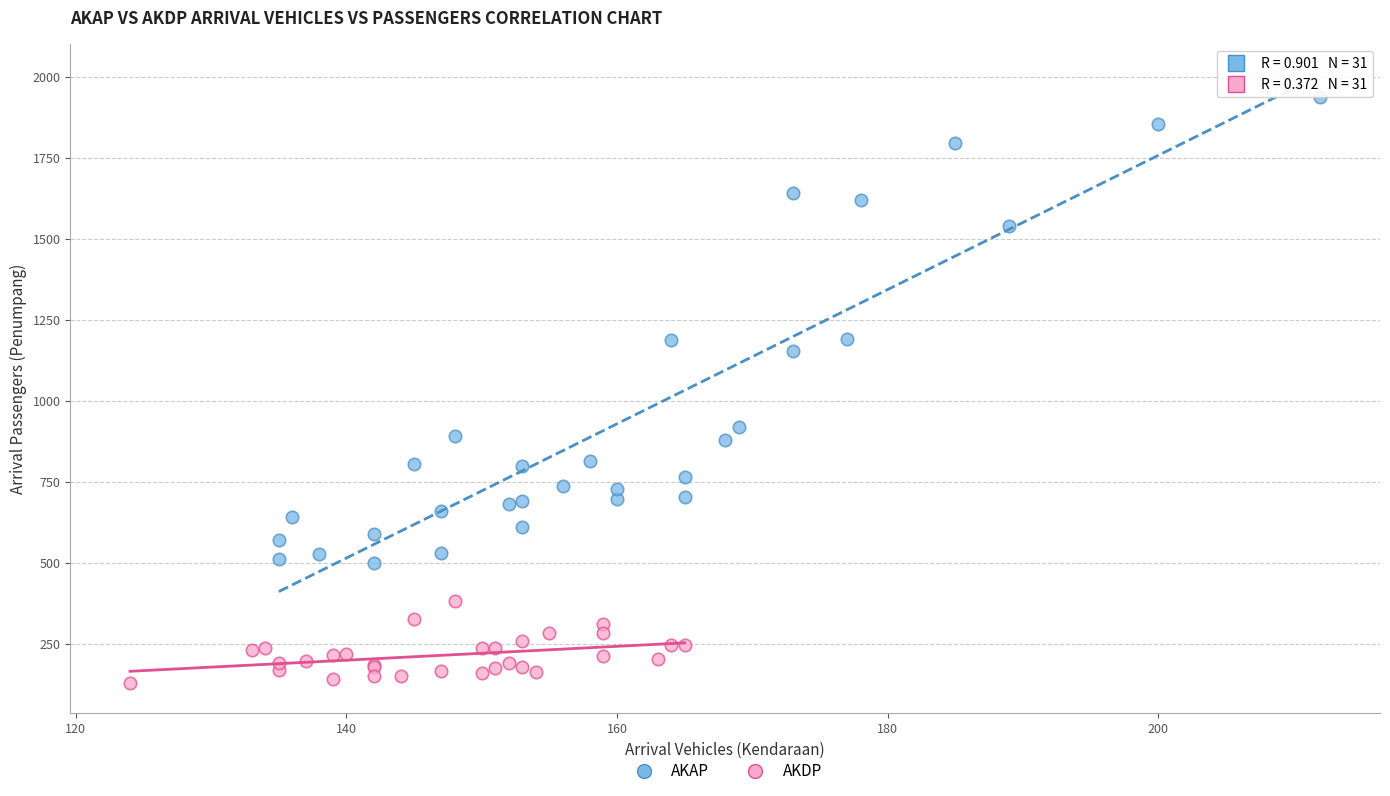

Which series reaches the maximum Y coordinate?

AKAP